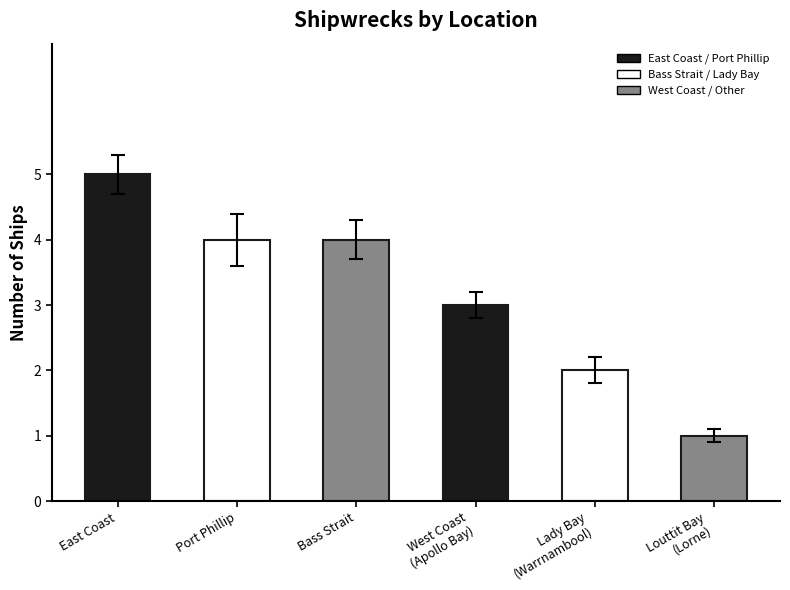

What is the average value?

3